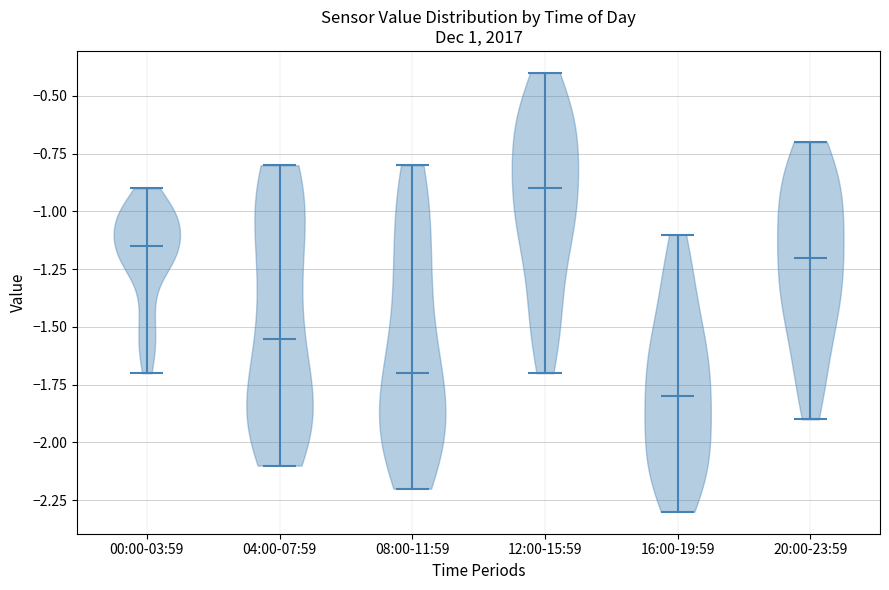

Which violin has the lowest median line?

16:00-19:59